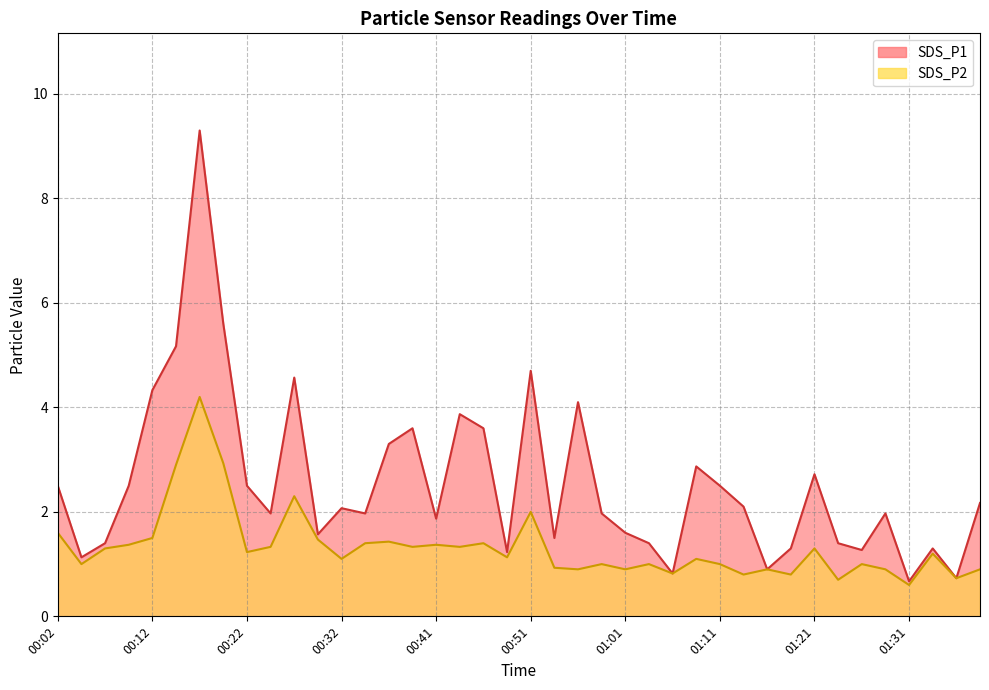

Does the chart display data point markers on the line(s)?

No